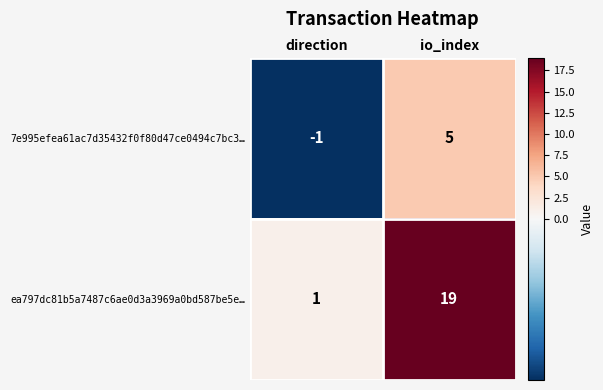

What is the difference between the ea797dc81b5a7487c6ae0d3a3969a0bd587be5e… values at direction and io_index?

18